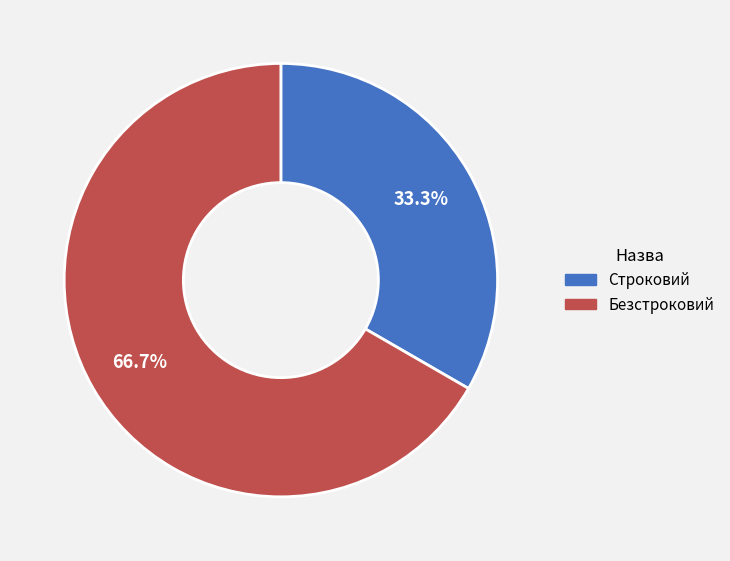

To the nearest percent, what is the difference between the Строковий and Безстроковий slice percentages?

33%